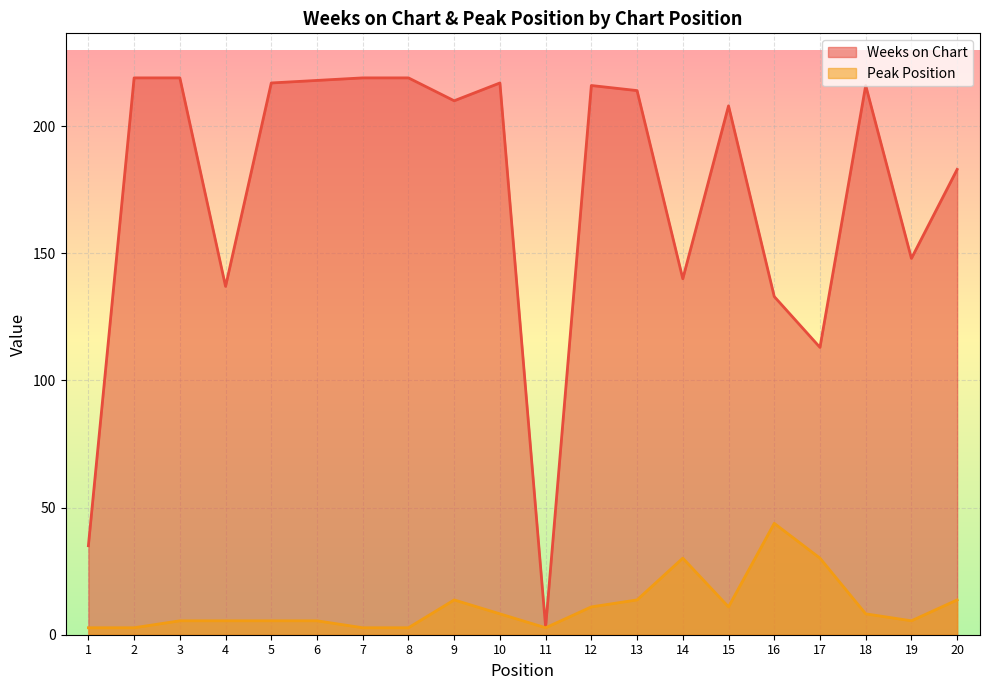

What is the difference between the Peak Position values at 9 and 2?

11.0